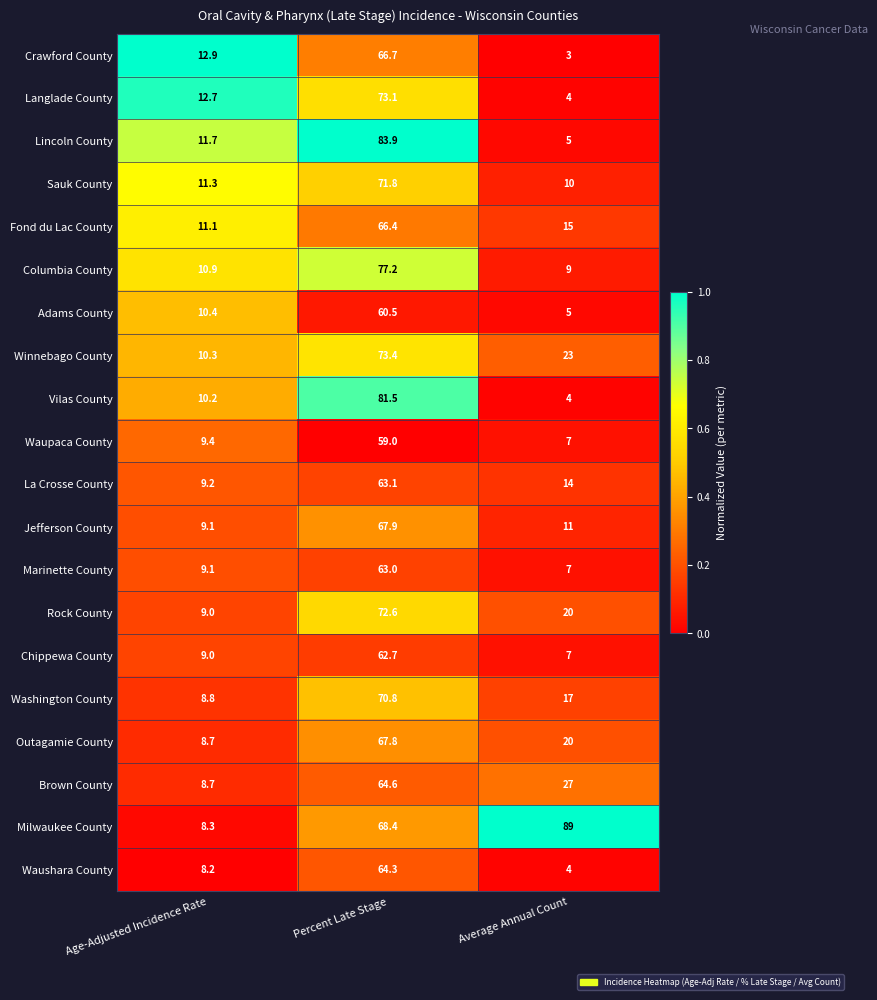

Rank the series by their maximum value, from lowest to highest.

Waupaca County, Adams County, Chippewa County, Marinette County, La Crosse County, Waushara County, Brown County, Fond du Lac County, Crawford County, Outagamie County, Jefferson County, Washington County, Sauk County, Rock County, Langlade County, Winnebago County, Columbia County, Vilas County, Lincoln County, Milwaukee County